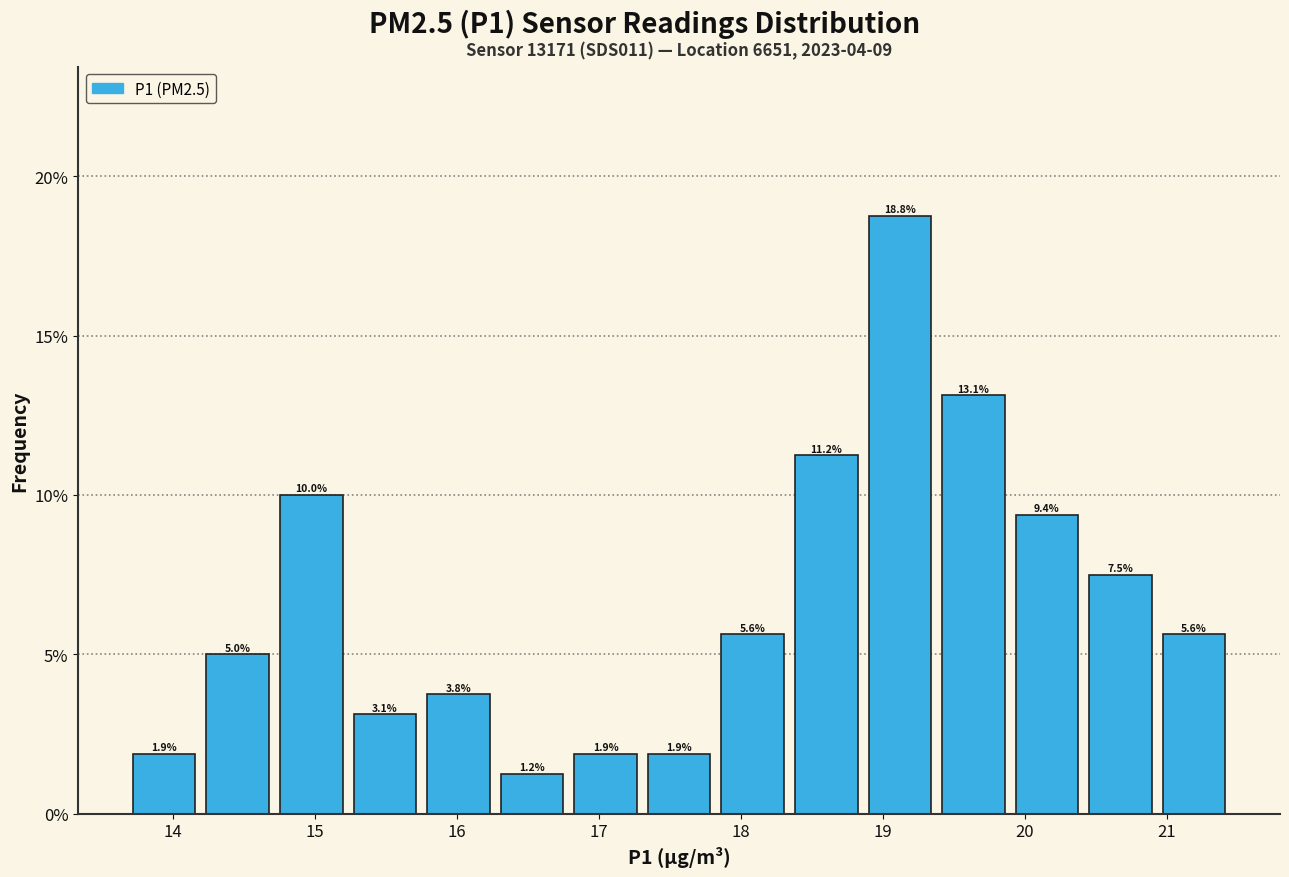

Which range on the x-axis has the tallest bar?

18.9 to 19.4